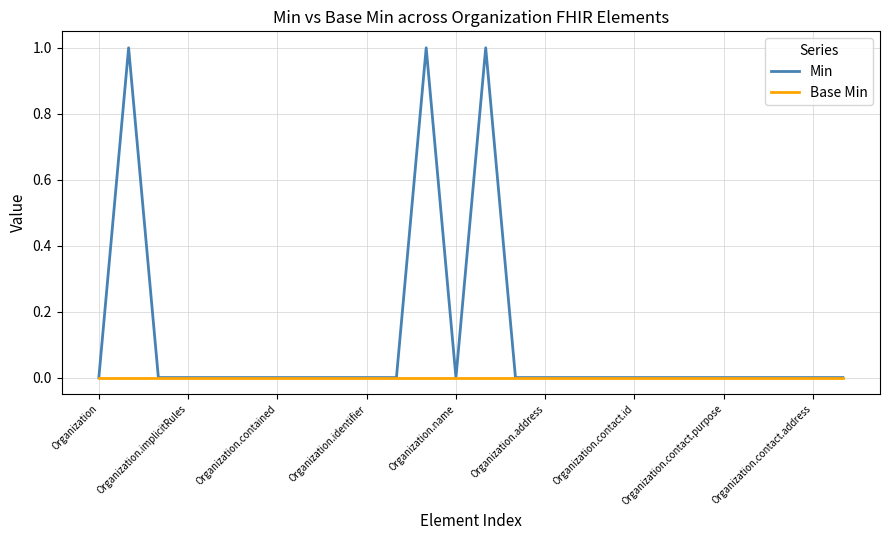

Reading left to right, extract all data points from this chart.

Min: 0	1	0	0	0	0	0	0	0	0	0	1	0	1	0	0	0	0	0	0	0	0	0	0	0	0
Base Min: 0	0	0	0	0	0	0	0	0	0	0	0	0	0	0	0	0	0	0	0	0	0	0	0	0	0